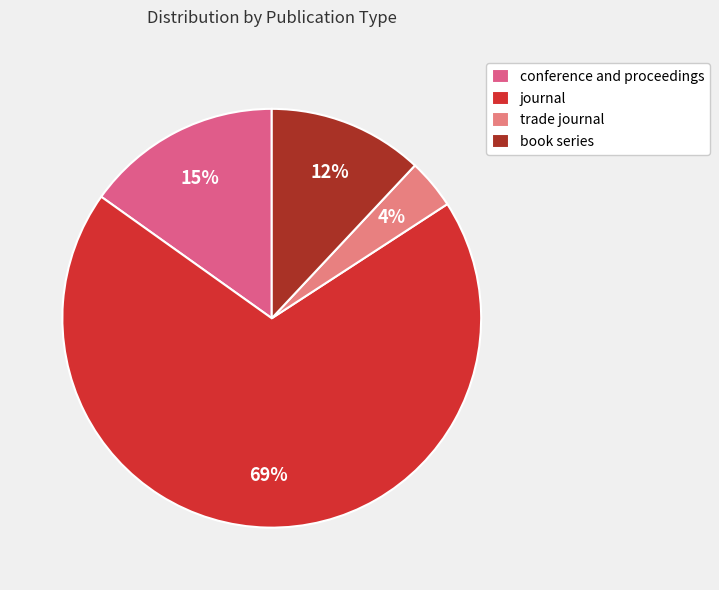

Is the sum of conference and proceedings and trade journal greater than half?

No